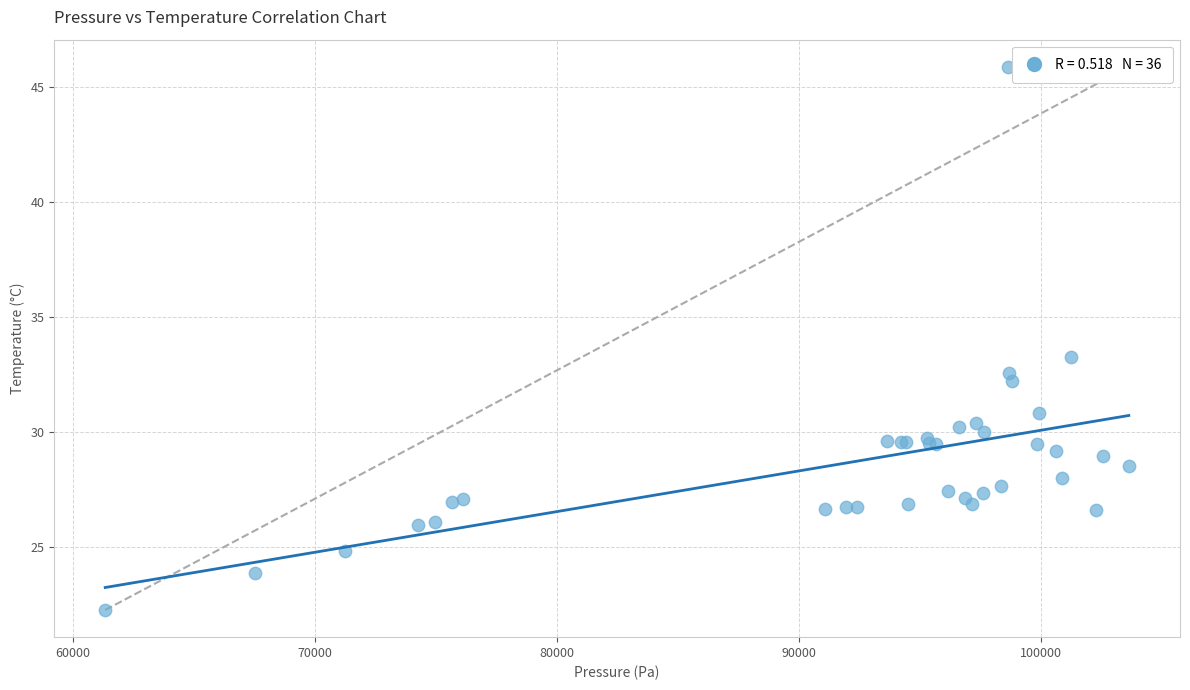

What Y value in the scatter plot is closest to 34?

33.3